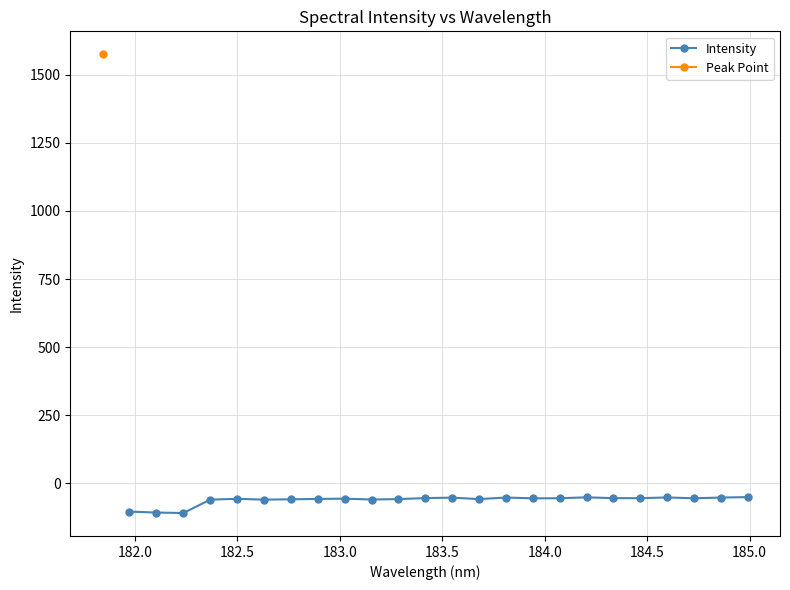

What is the average value?

-61.3